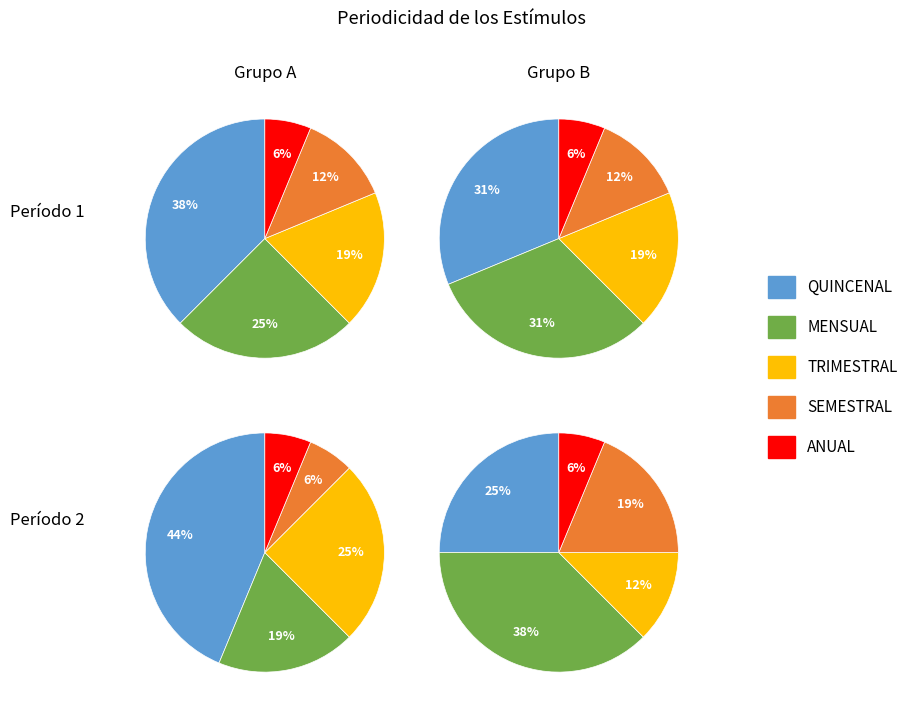

Is there any slice that represents more than half of the pie?

No